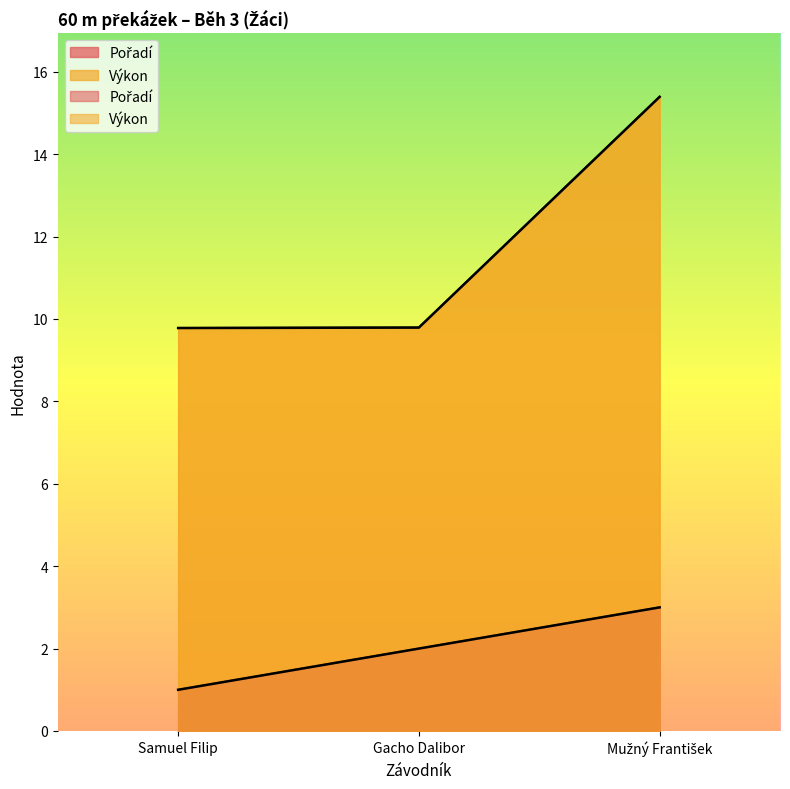

What is the sum of the Výkon values at Samuel Filip and Gacho Dalibor?

19.6